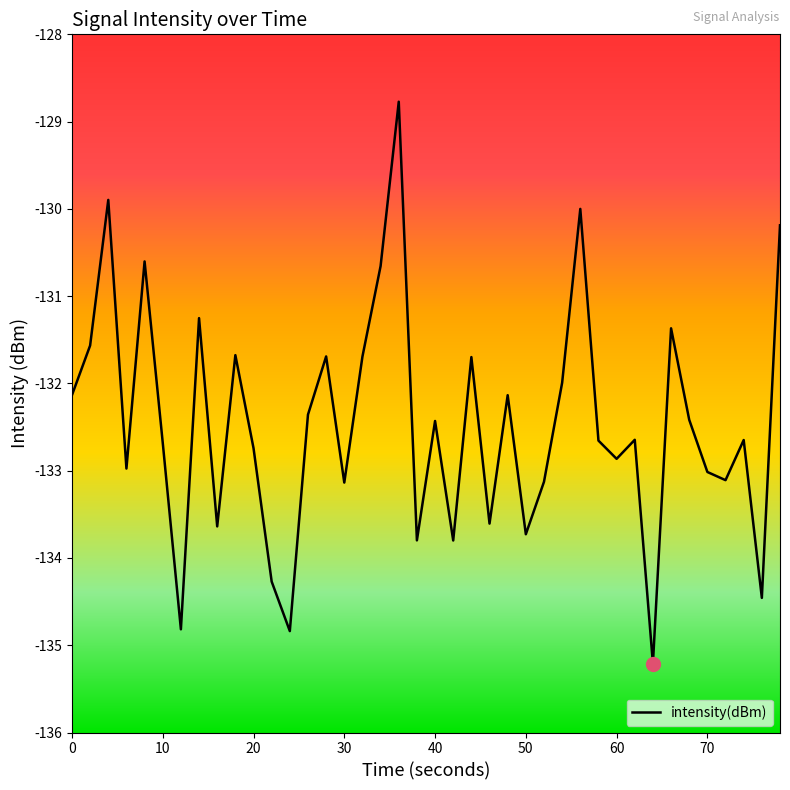

Does the chart have visible grid lines?

No